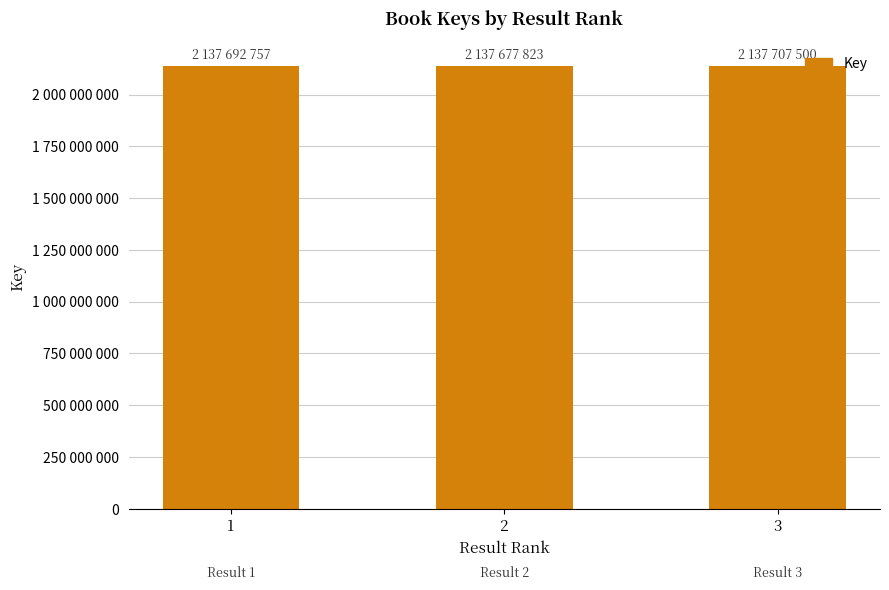

Where is the data nearest to the value 2137692661?

1